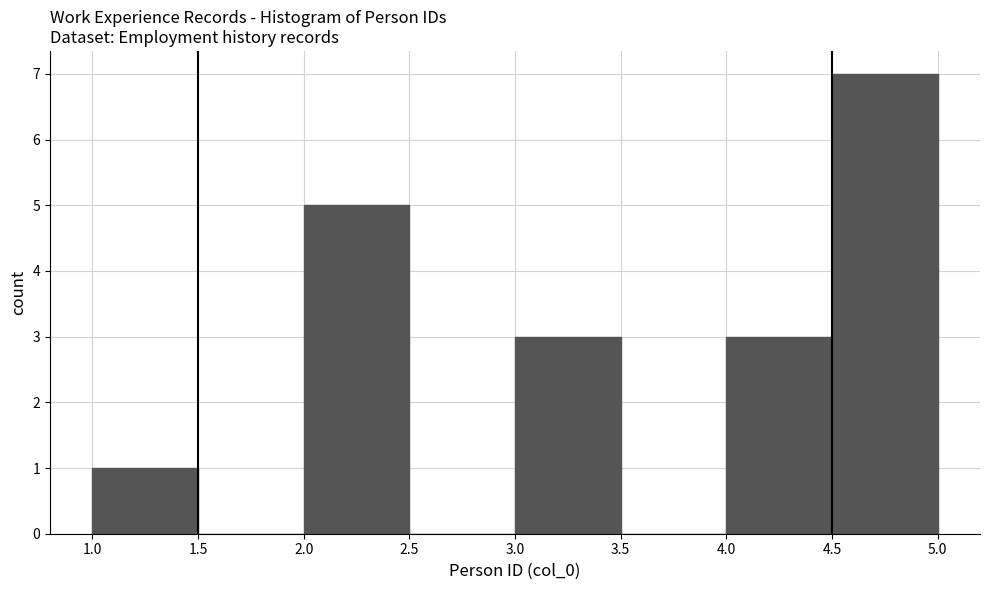

What is the height of the bar covering 4.0 to 4.5 on the x-axis? The values are not printed on the chart, so give them approximately, as read against the axis.

3